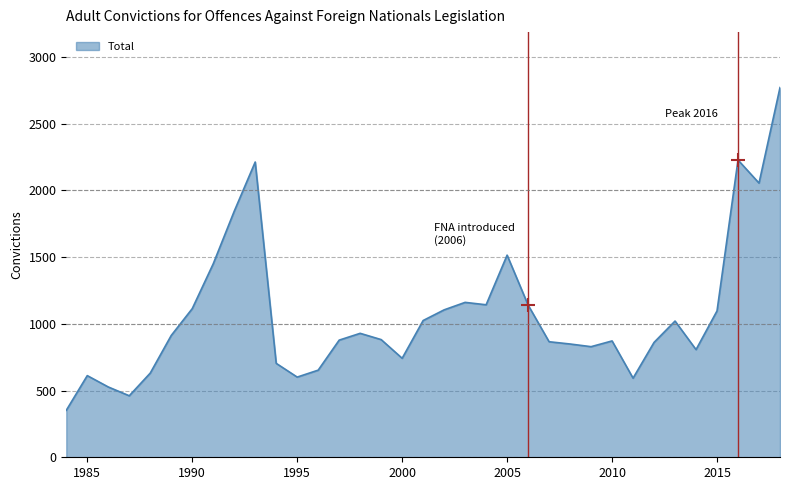

What is the smallest value displayed?

352